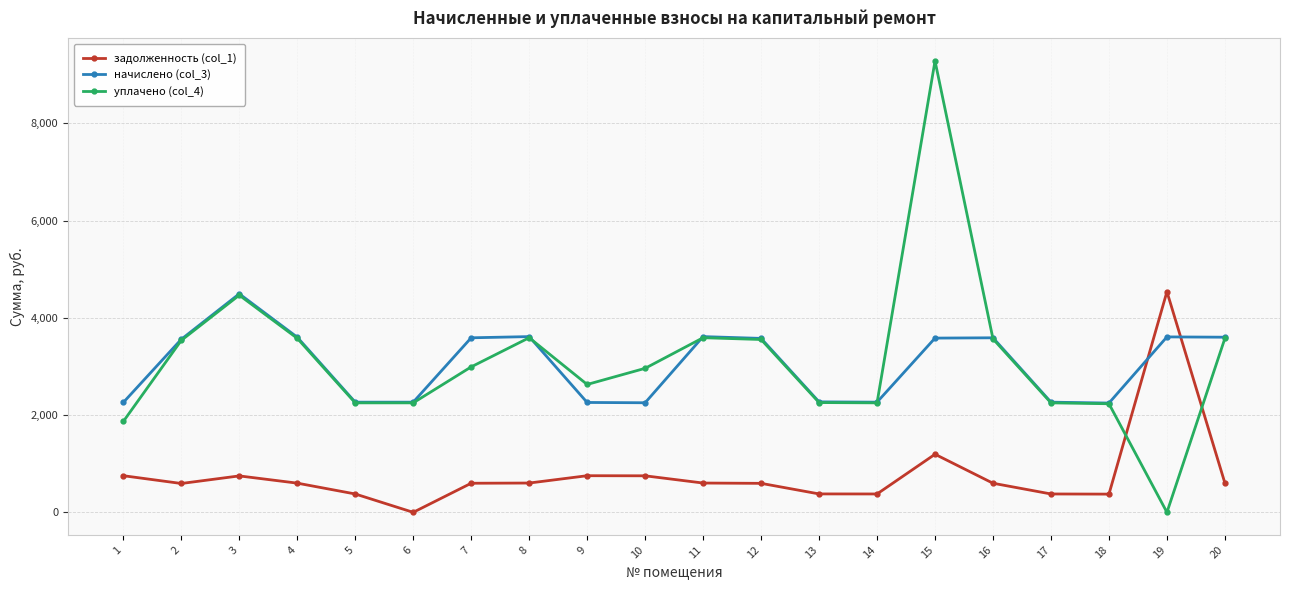

Is it true that начислено (col_3) equals 2253.1 at 10?

True